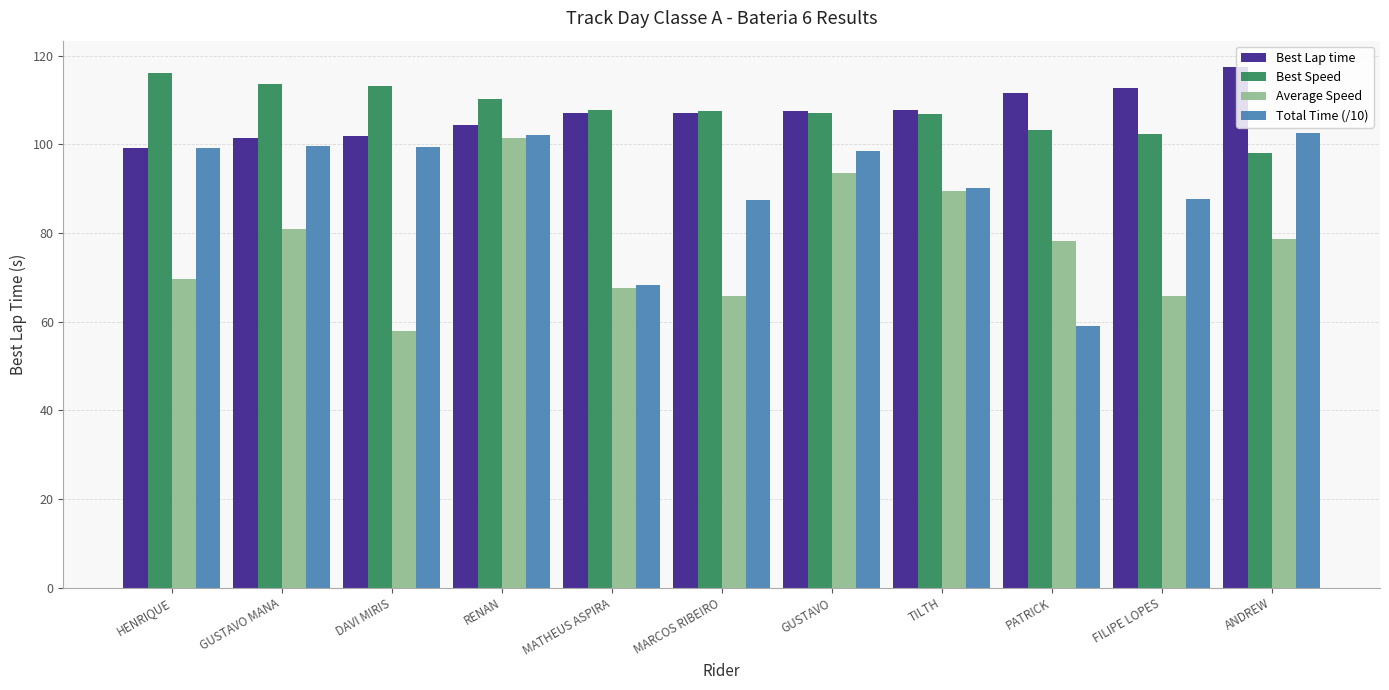

List the series in order of their peak value, lowest first.

Average Speed, Total Time (/10), Best Speed, Best Lap time